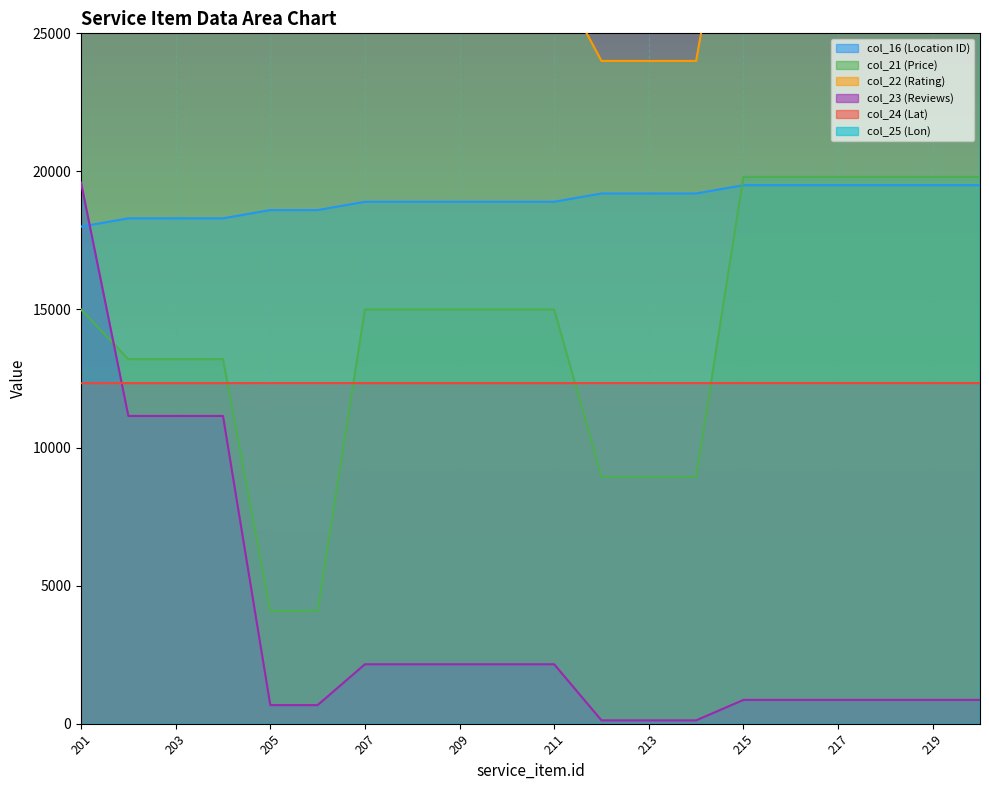

How many categories are shown in the chart?

20